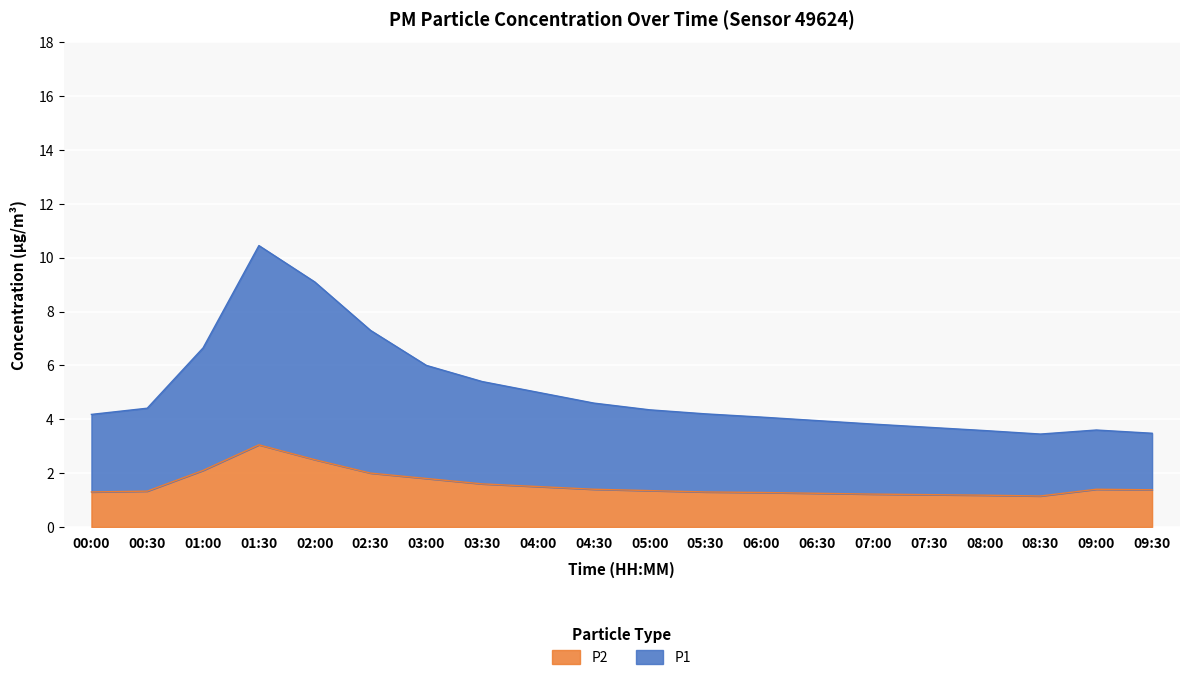

True or false: P2 and P1 cross at least once.

False